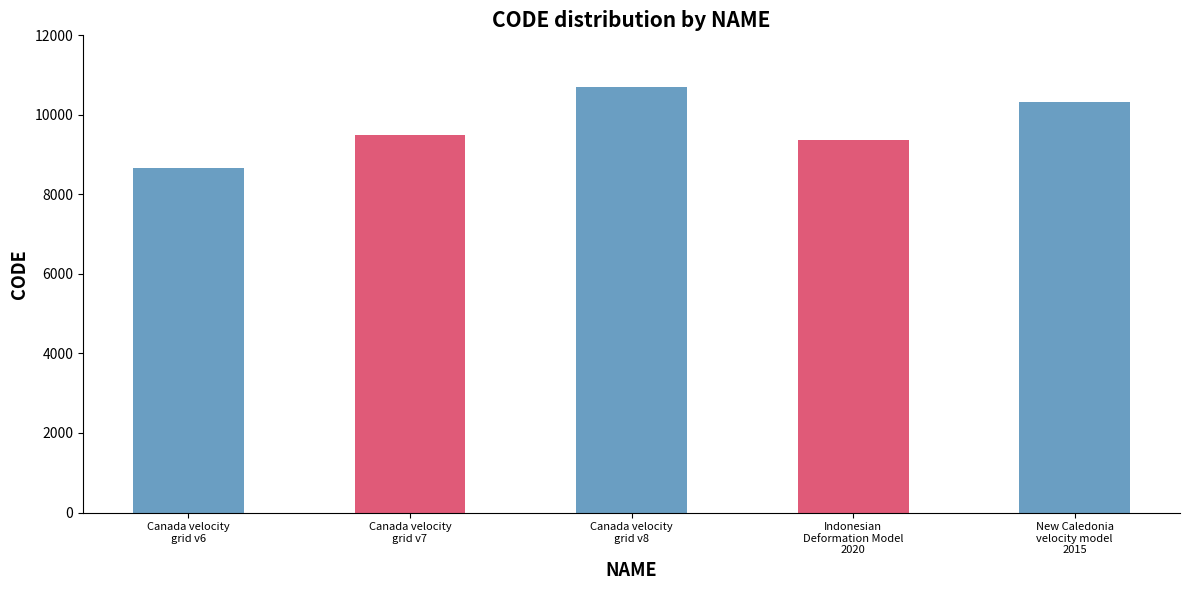

What is the sum of all values?

48564